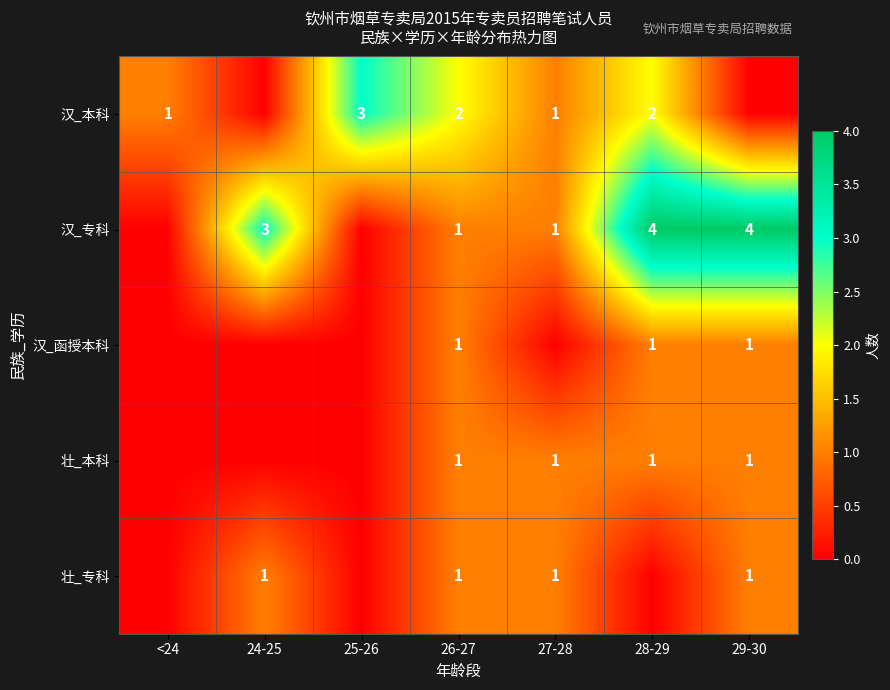

True or false: 壮_专科 has a value of 1 at 26-27.

True